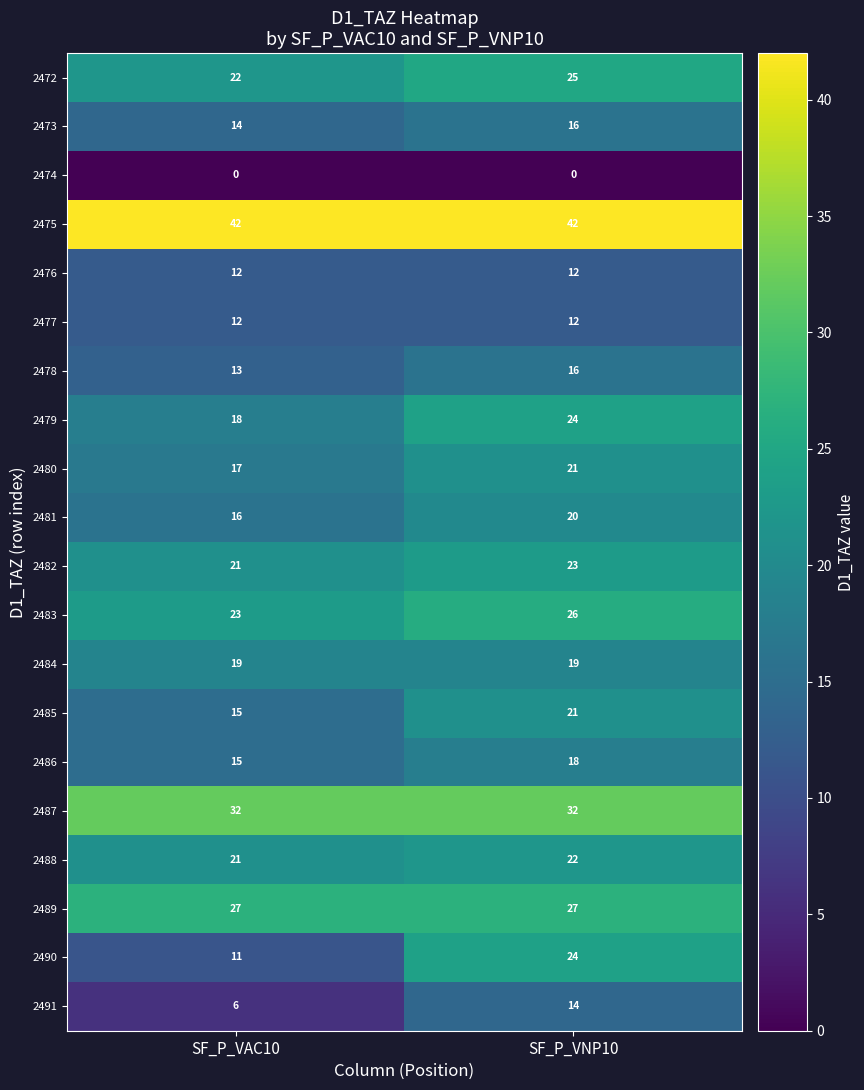

What is the sum of all 2488 values?

43